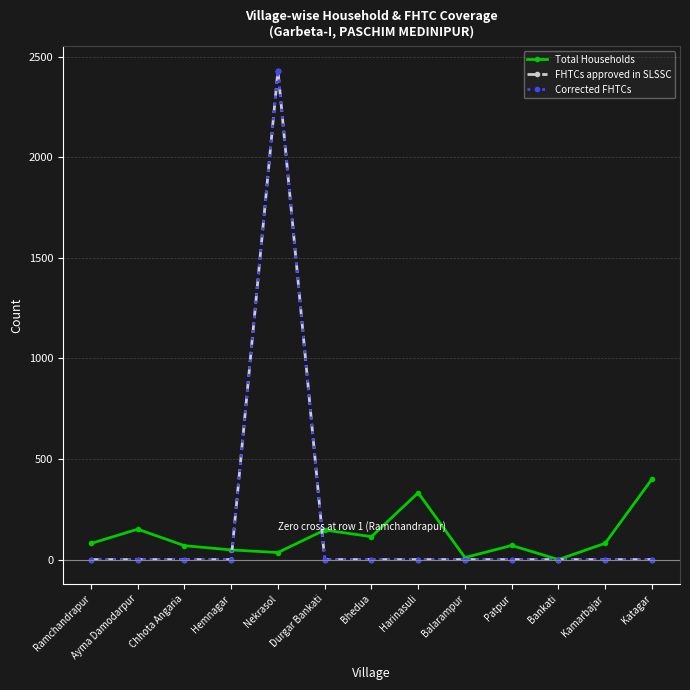

What is the difference between the highest and lowest values at Katagar?

400